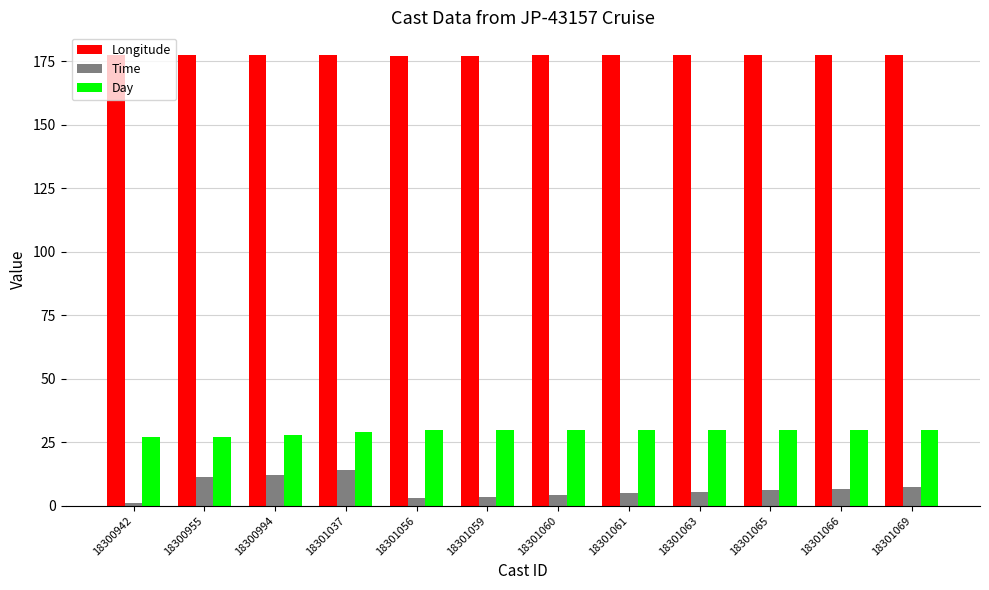

What is the maximum value for Longitude?

177.6